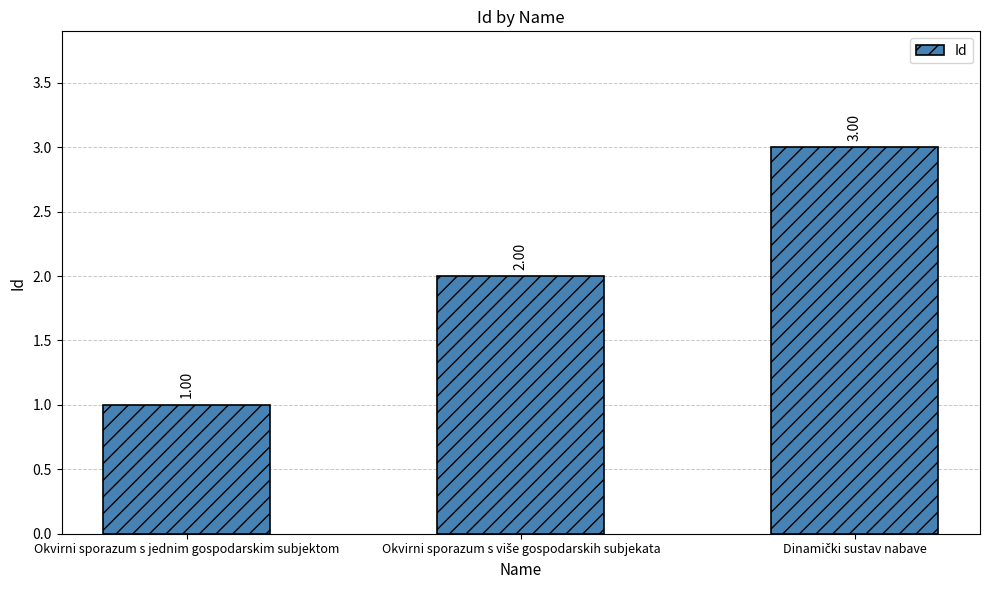

What is the sum of all values?

6